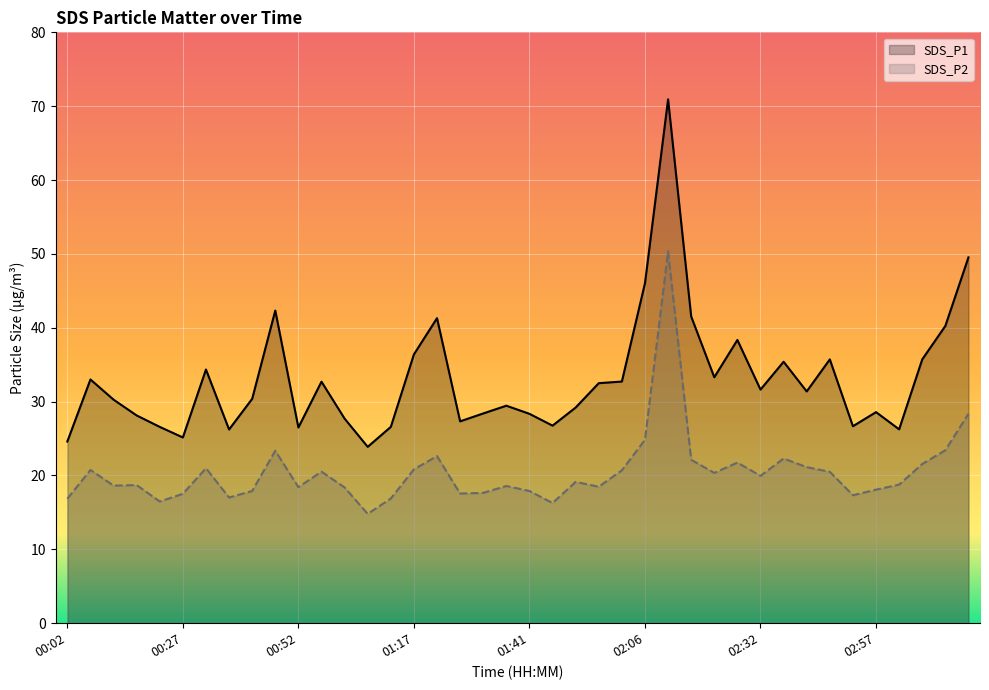

What is the label of the 2nd point from the left?

00:07